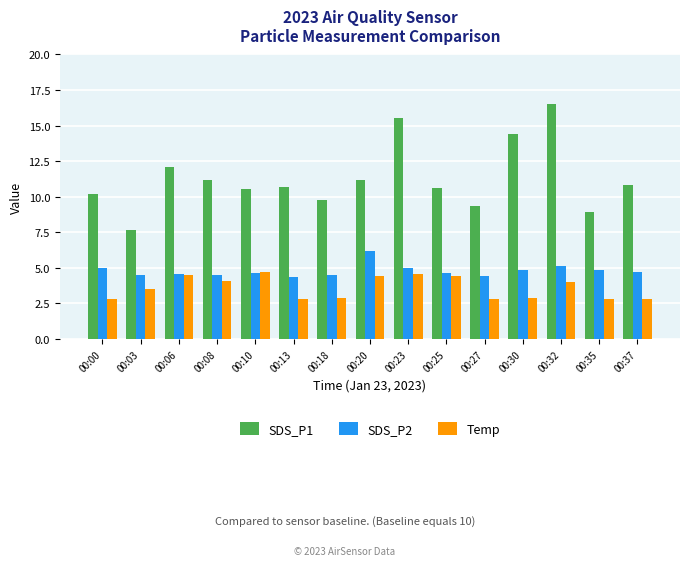

At how many categories does at least one series exceed 13?

3